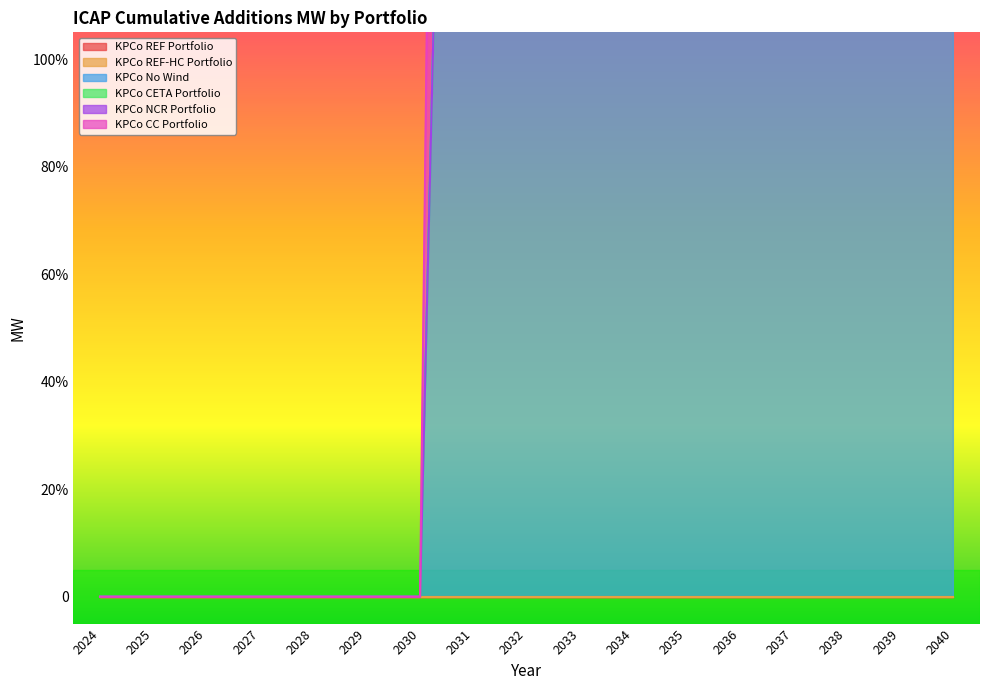

True or false: KPCo CC Portfolio has a value of 90 at 2031.

False